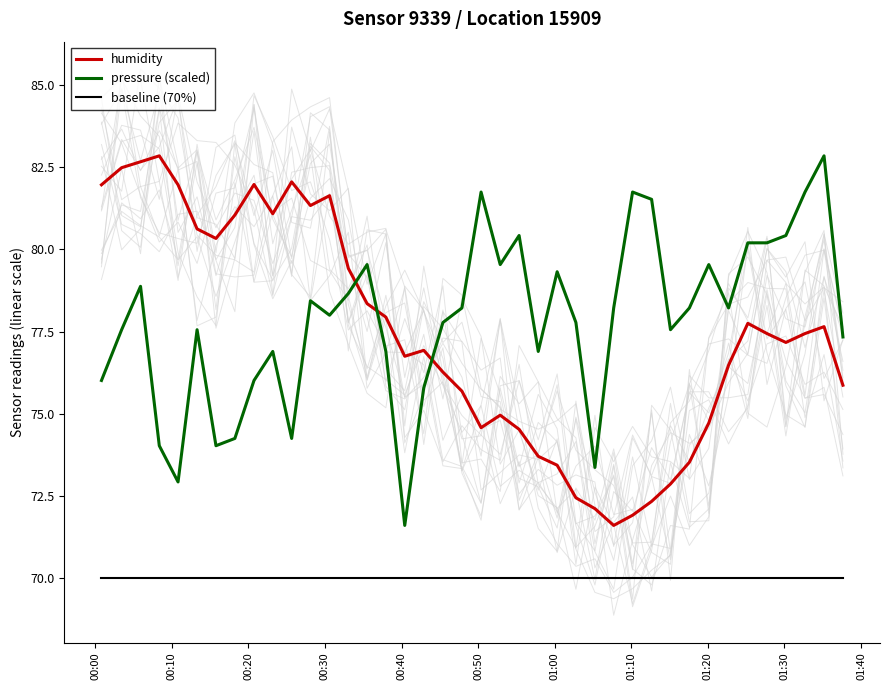

True or false: baseline (70%) and humidity intersect in this chart.

False